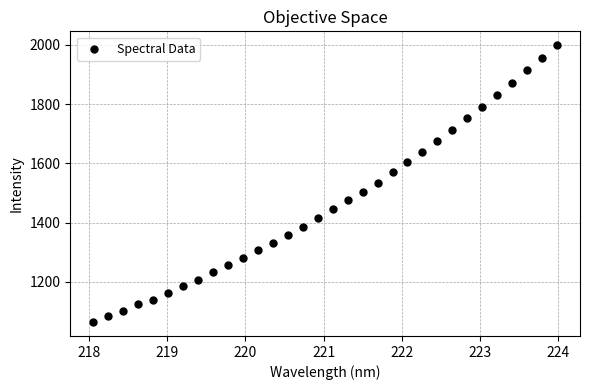

What is the range of Y values (max minus min)?

934.7